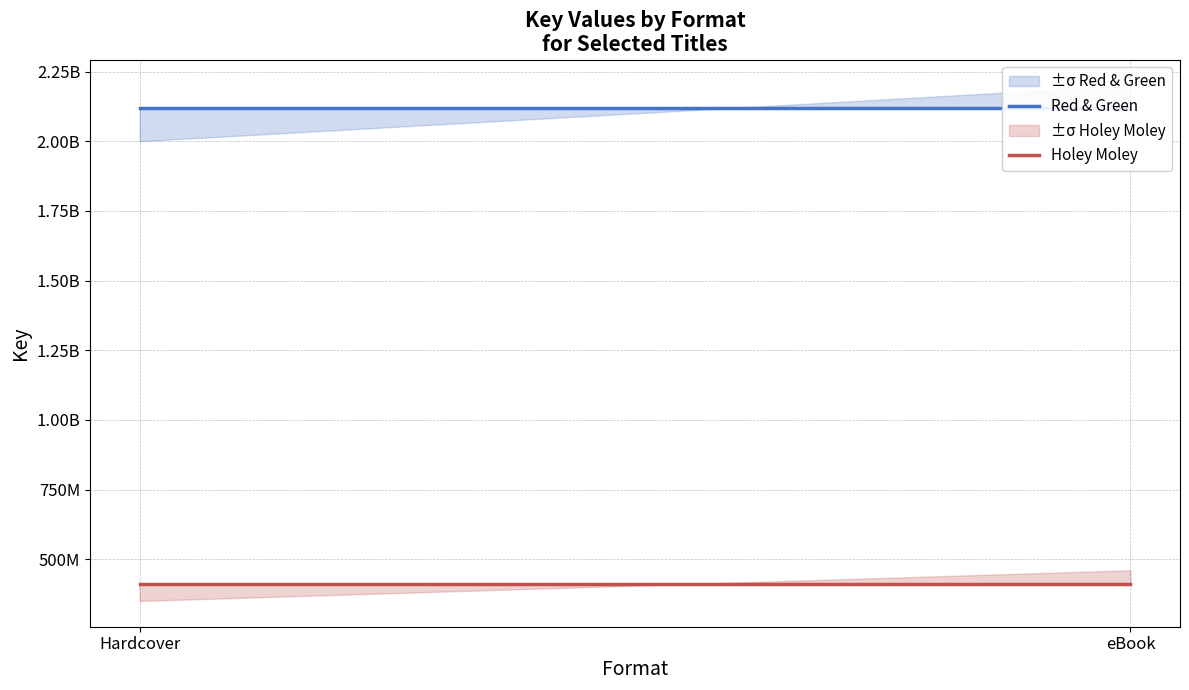

How many lines are shown in the chart?

2